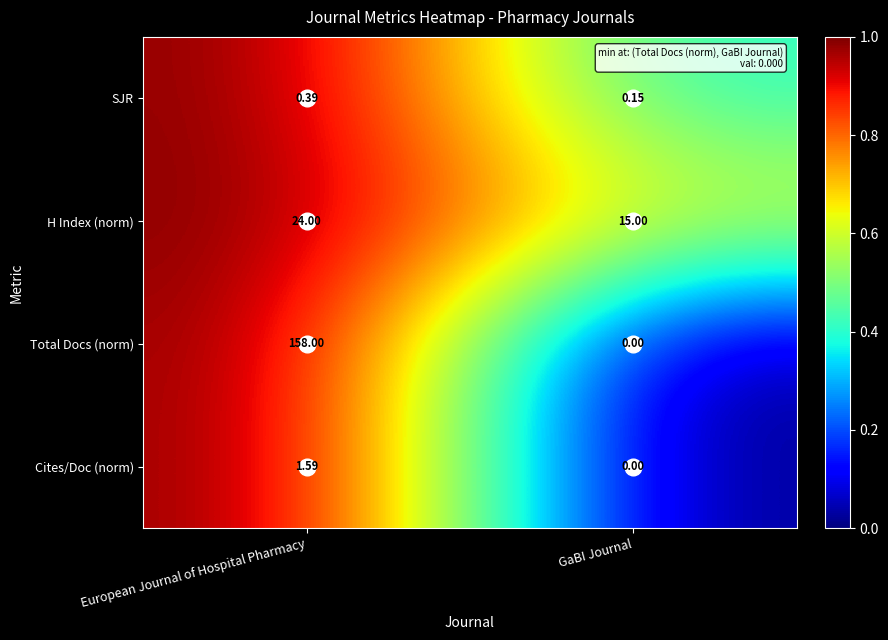

Which category has the highest value in the Cites/Doc (norm) series?

European Journal of Hospital Pharmacy